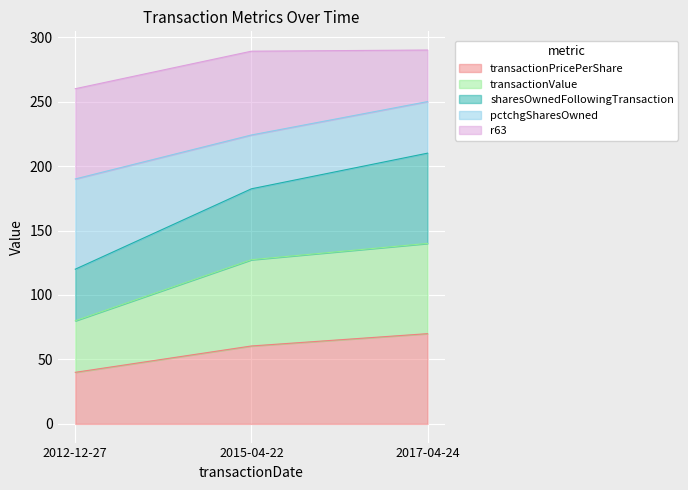

What is the greatest value displayed?

290.0